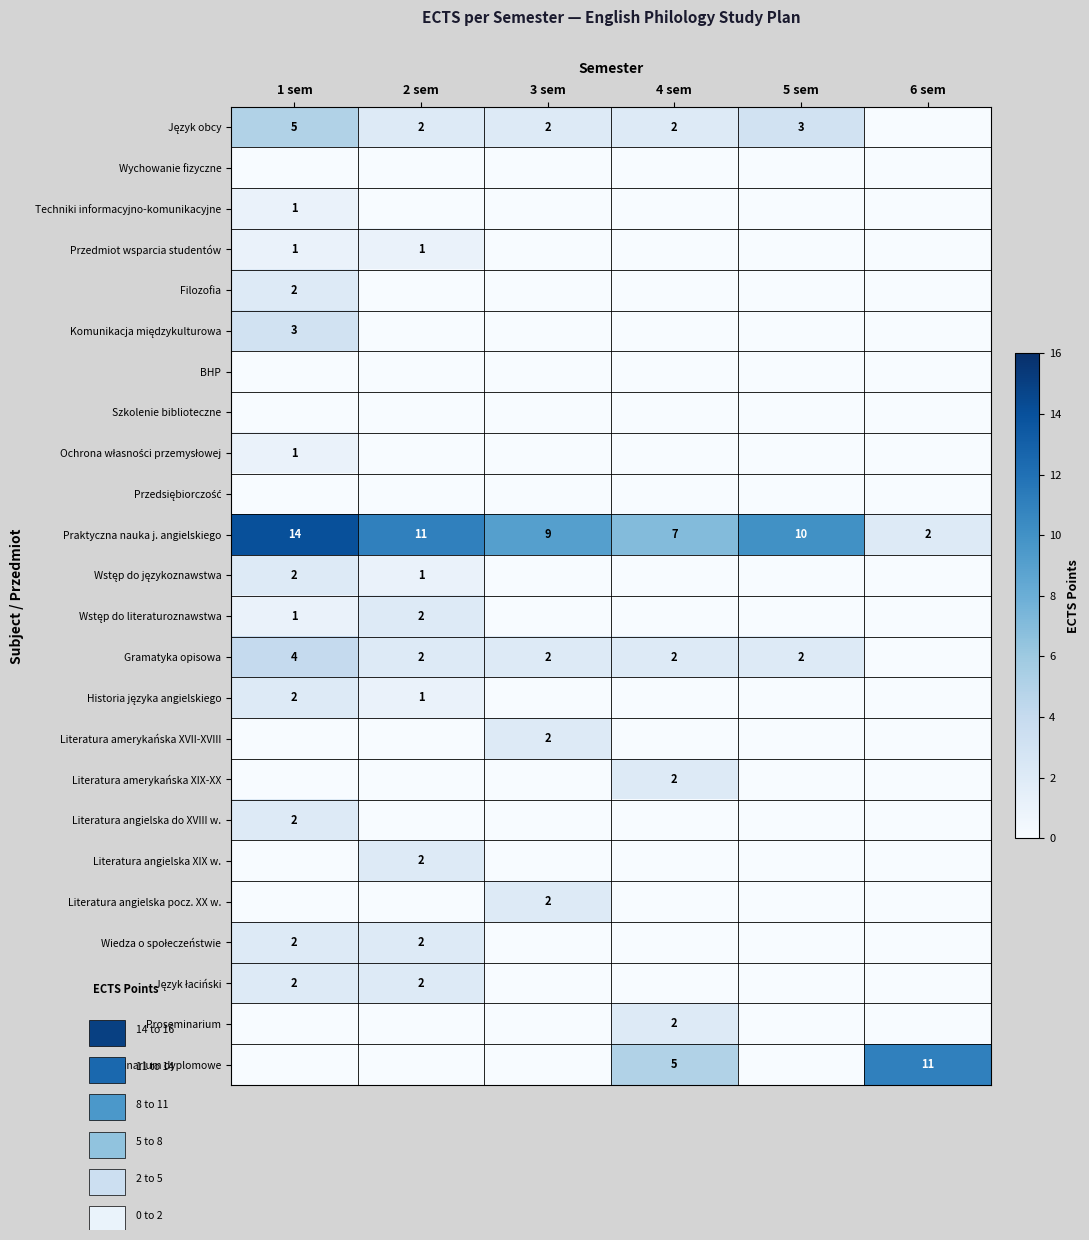

How many positive values does the Literatura amerykańska XVII-XVIII series have?

1